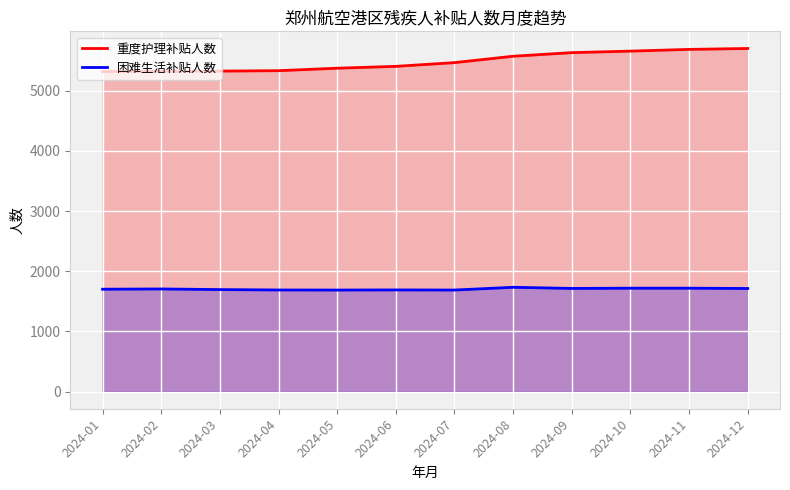

Is the value of 困难生活补贴人数 at 2024-06 greater than the value of 重度护理补贴人数 at 2024-05?

No